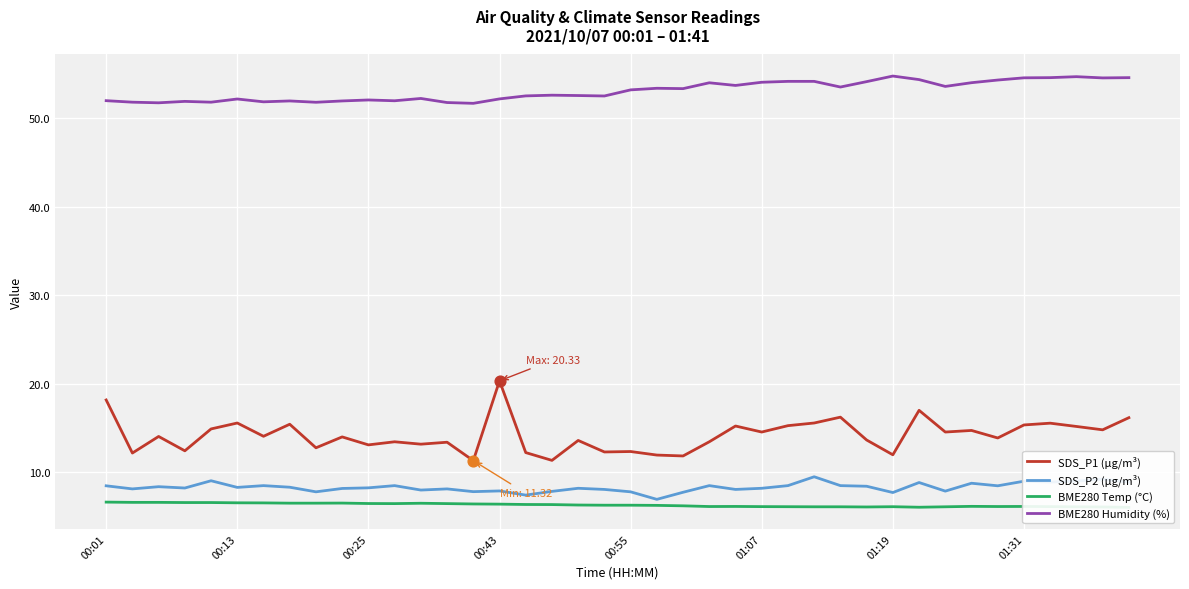

Which series contains the highest Y value?

BME280 Humidity (%)